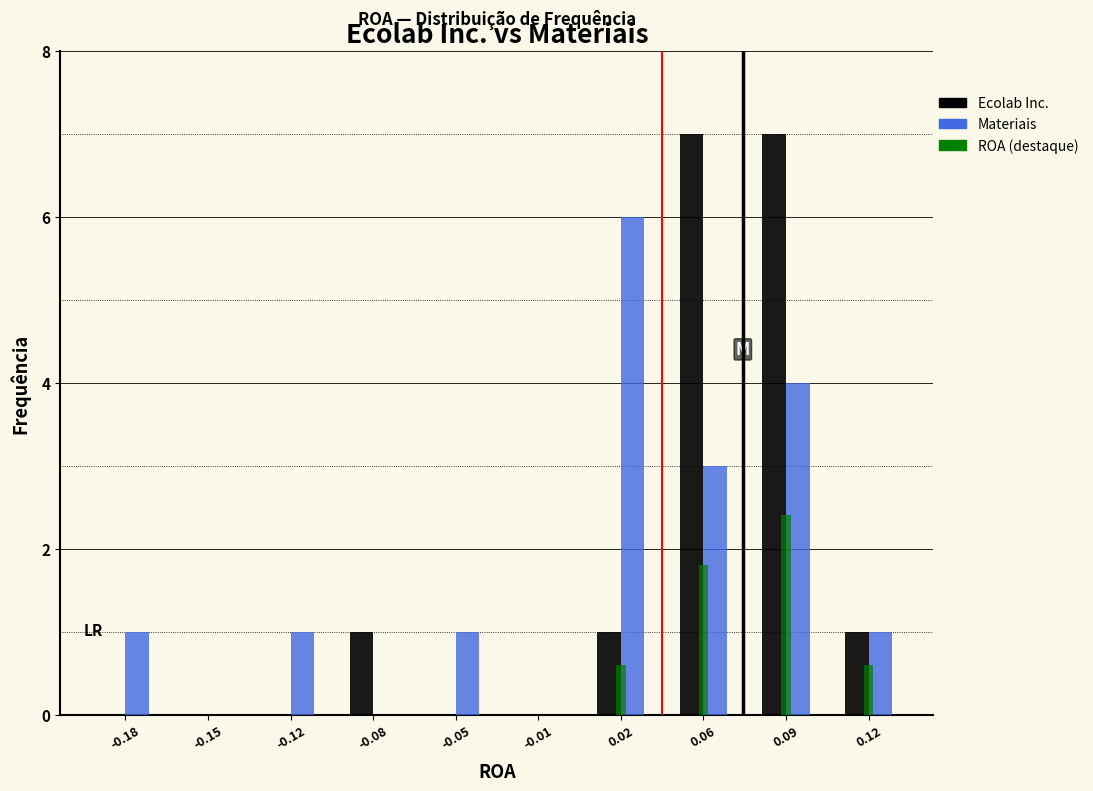

Reading right to left, what are all the values shown in this chart?

Ecolab Inc.: 0.12=1.0	0.09=7.0	0.06=7.0	0.02=1.0	-0.01=0.0	-0.05=0.0	-0.08=1.0	-0.12=0.0	-0.15=0.0	-0.18=0.0
Materiais: 0.12=1.0	0.09=4.0	0.06=3.0	0.02=6.0	-0.01=0.0	-0.05=1.0	-0.08=0.0	-0.12=1.0	-0.15=0.0	-0.18=1.0
ROA (destaque): 0.12=0.6	0.09=2.4	0.06=1.8	0.02=0.6	-0.01=0.0	-0.05=0.0	-0.08=0.0	-0.12=0.0	-0.15=0.0	-0.18=0.0